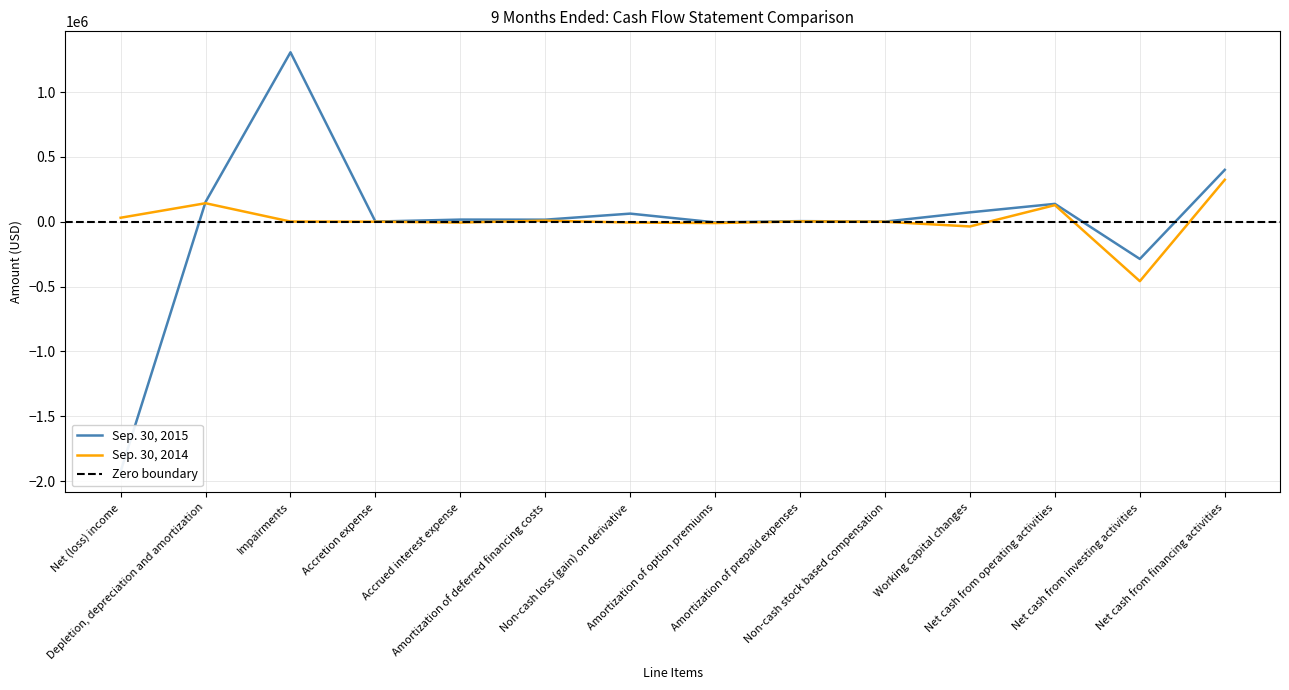

Between Accrued interest expense and Working capital changes, which is larger?

Working capital changes